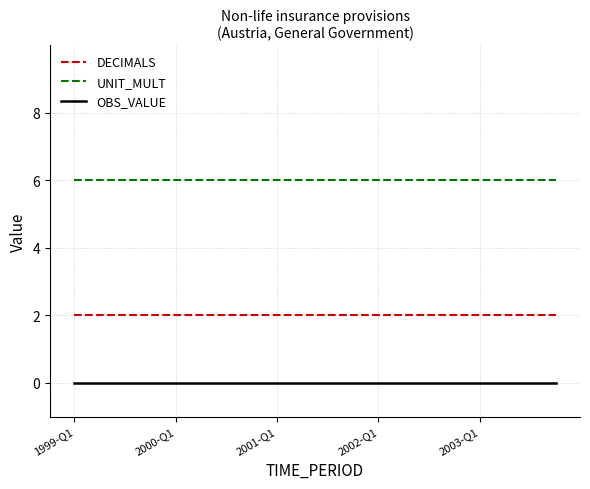

True or false: UNIT_MULT and DECIMALS cross at least once.

False